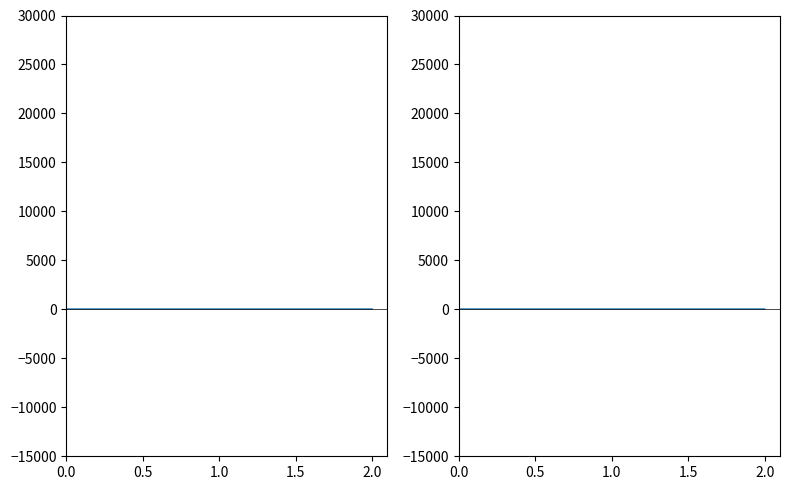

How many values are between 36 and 38?

3